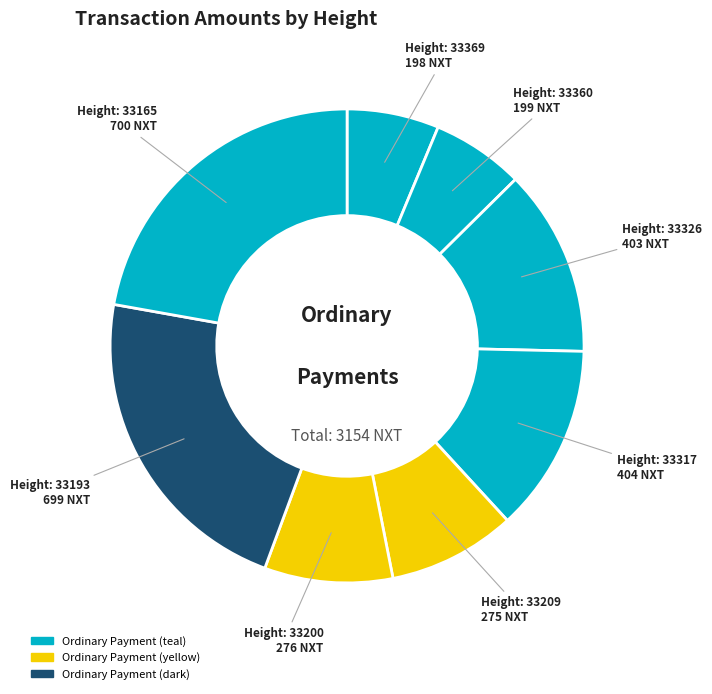

How many segments does this pie chart have?

8